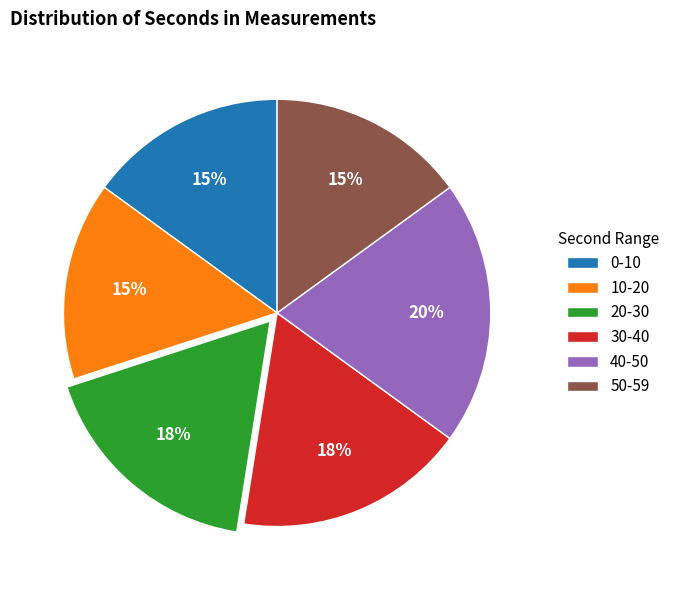

How many segments does this pie chart have?

6